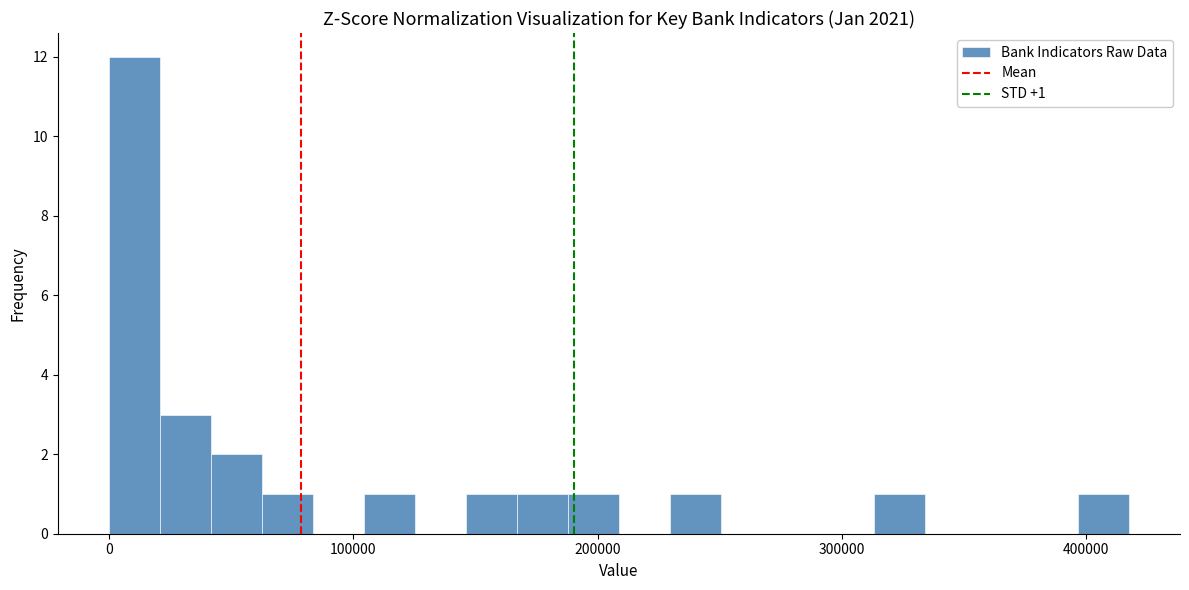

Around what value on the x-axis is the tallest bar? Give the approximate position of its centre, as read against the axis.

10000